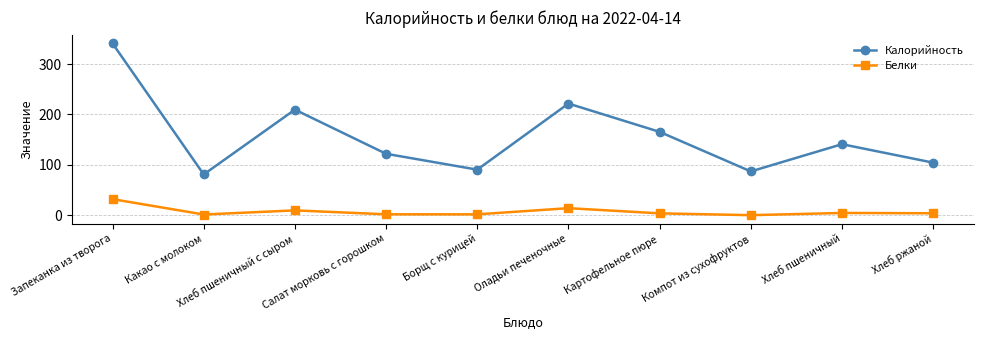

How many interior local peaks does the Калорийность series have?

3